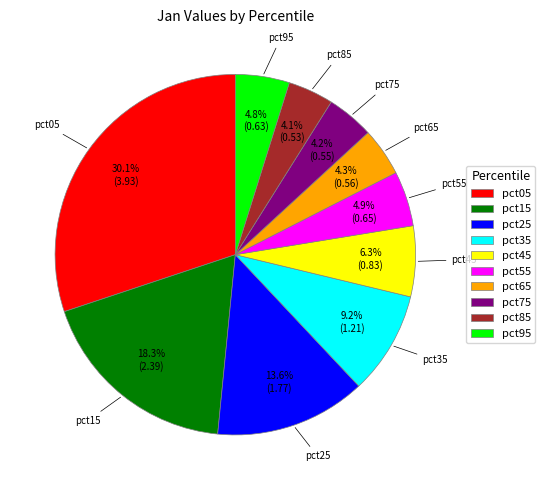

Is it true that pct55 is 5% of the pie?

True